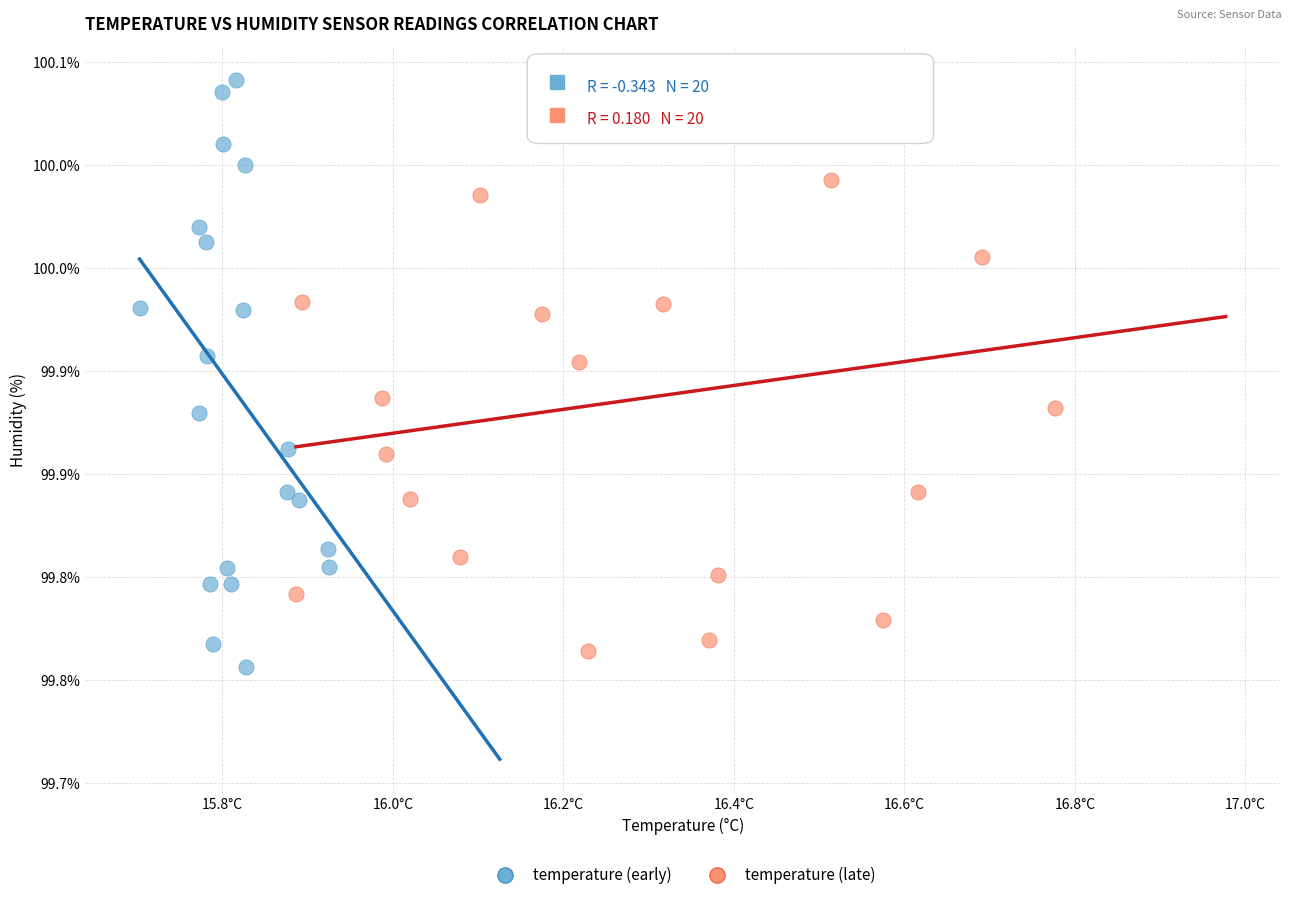

Which series contains the lowest Y value?

temperature (early)